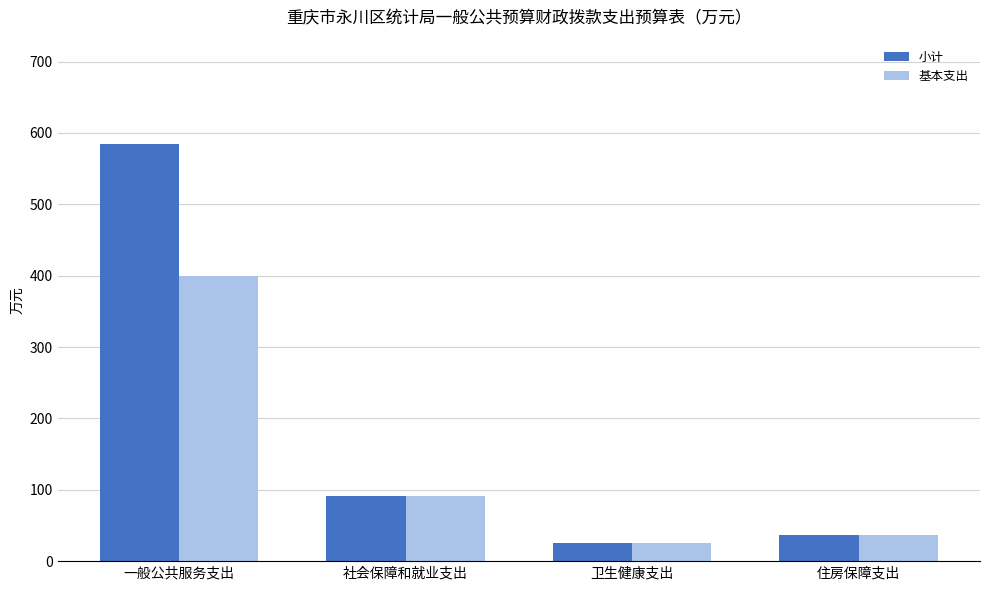

How many data points in 小计 are above 91?

2